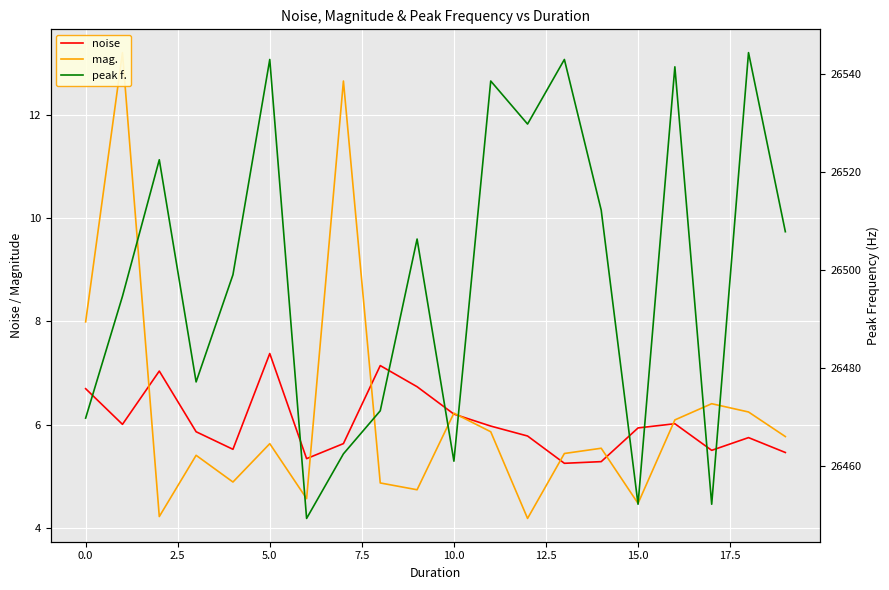

Is the value of mag. at 15 greater than the value of noise at 16?

No